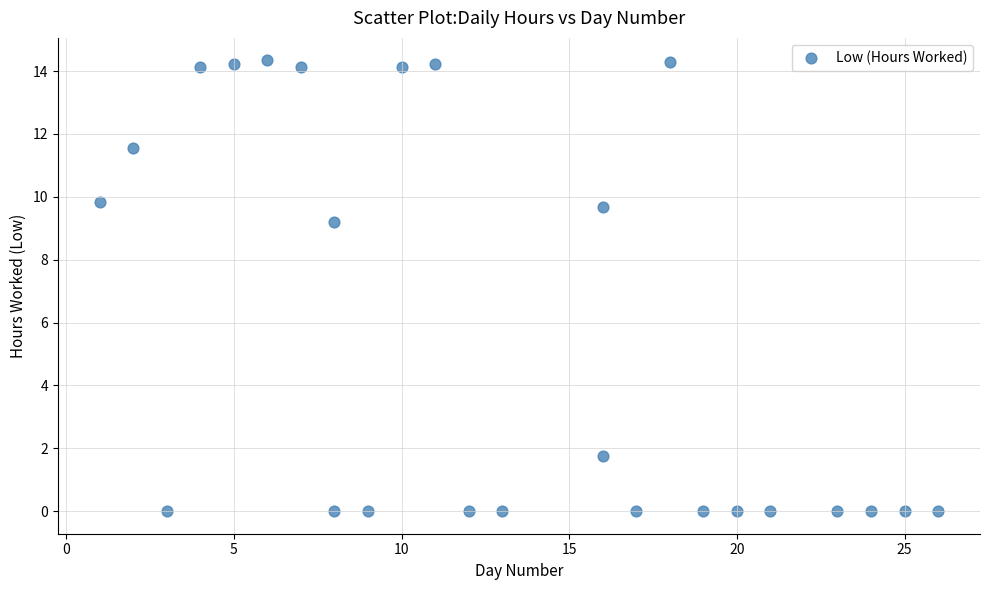

What is the range of Y values (max minus min)?

14.3